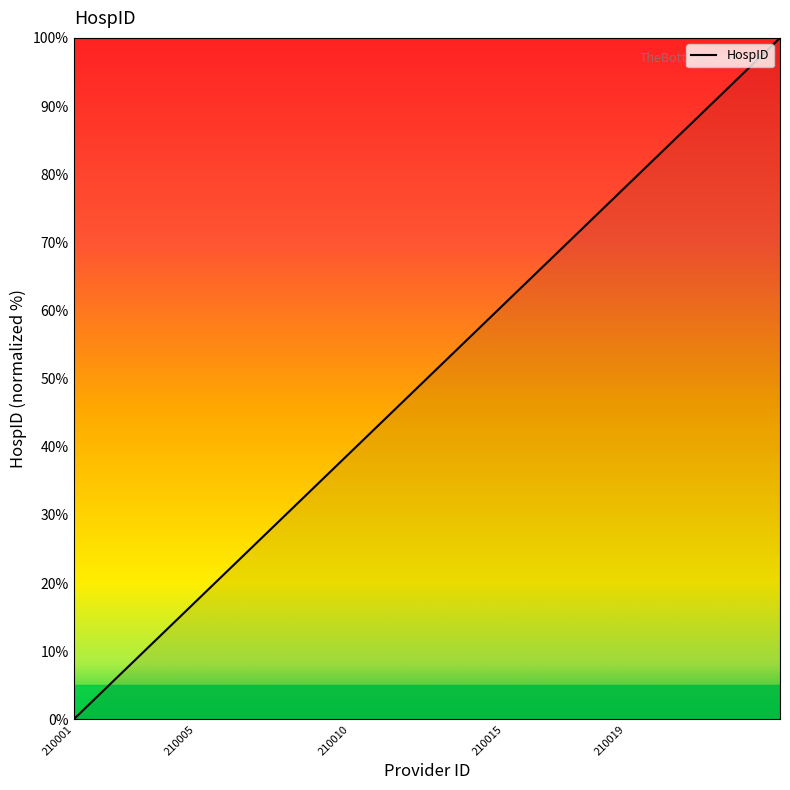

What is the greatest value displayed?

100.0